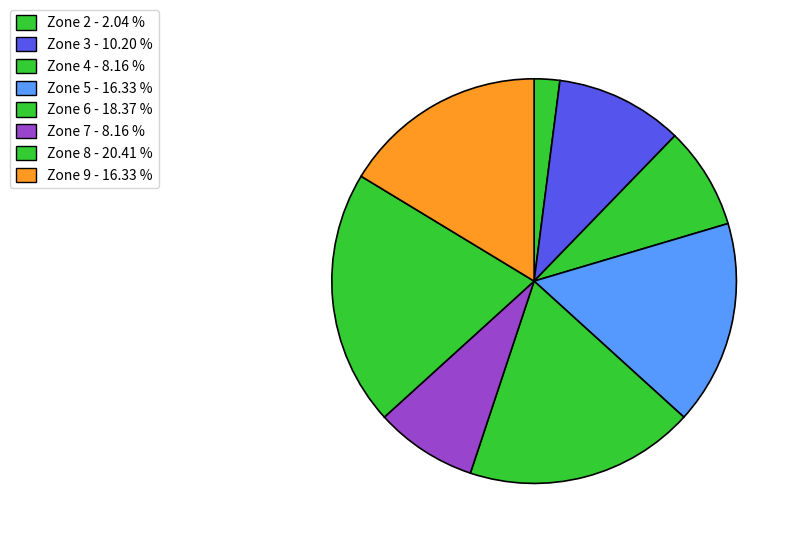

Count the number of slices in the pie.

8